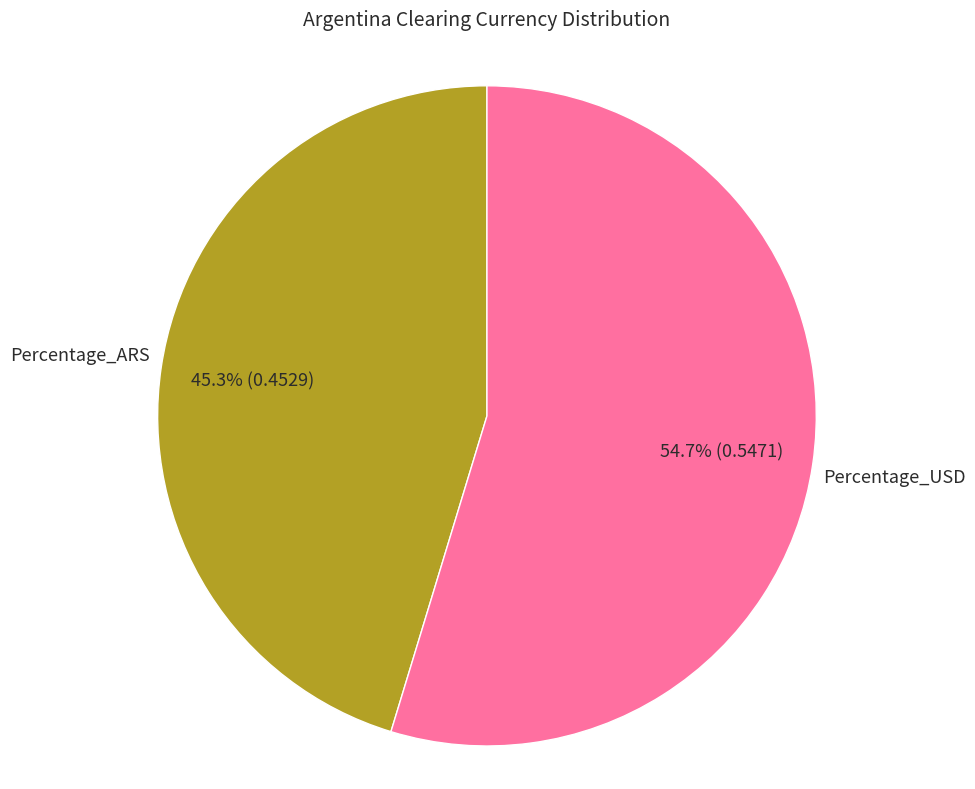

Does any single category account for the majority?

Yes